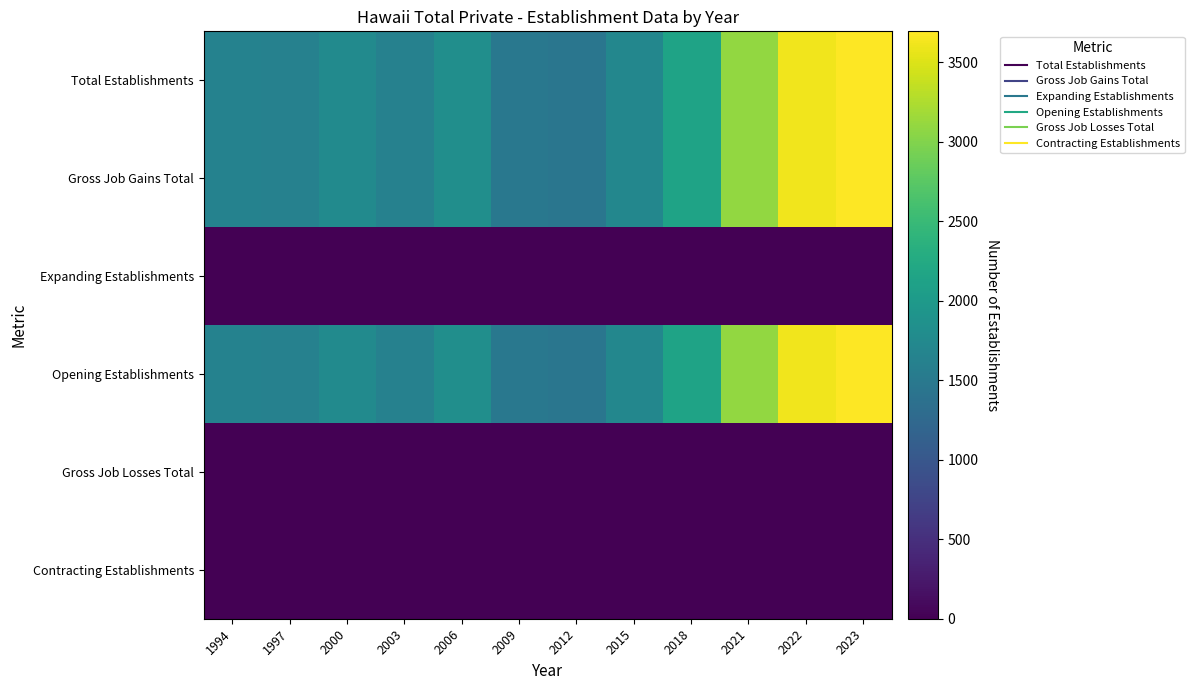

At how many categories does at least one series exceed 2659?

3